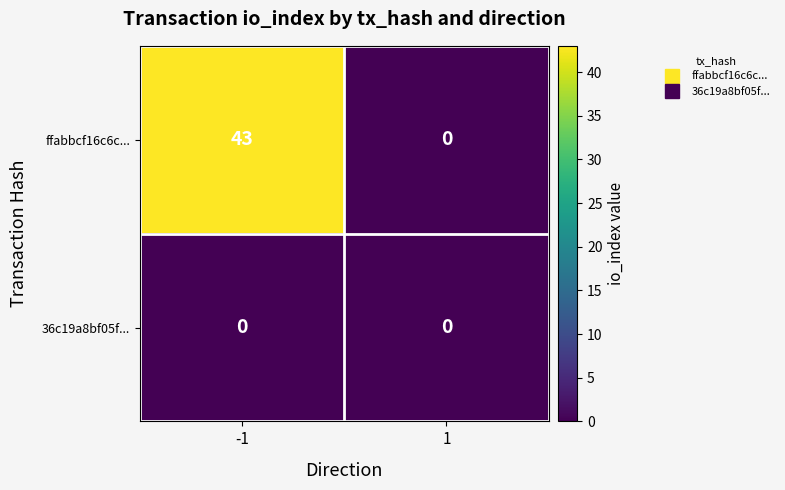

At how many categories does at least one series exceed 6?

1